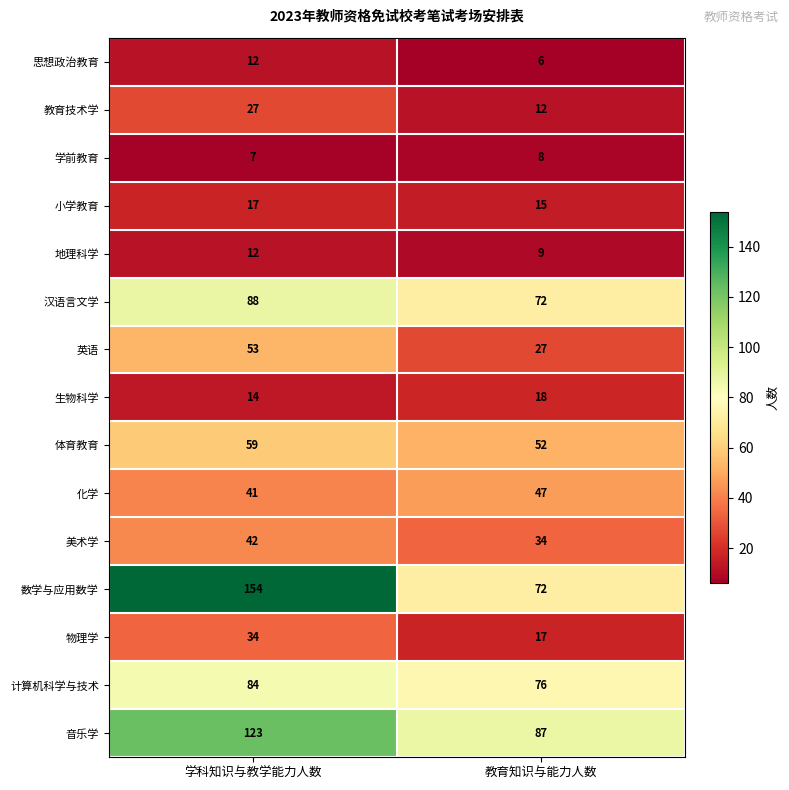

Which series has the widest spread of values?

数学与应用数学